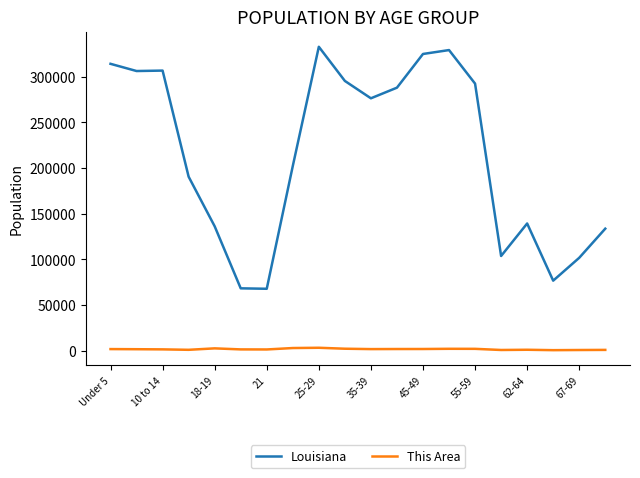

What are all the series names shown in the legend?

Louisiana, This Area